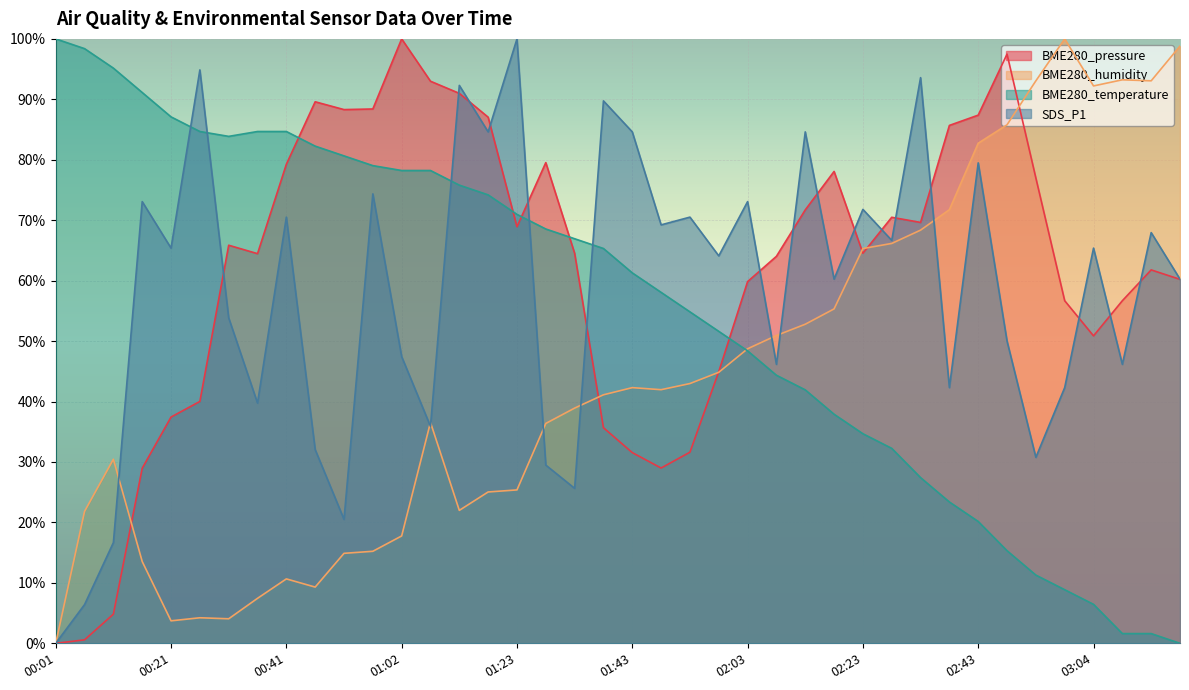

Which label corresponds to the smallest value in the chart?

00:01